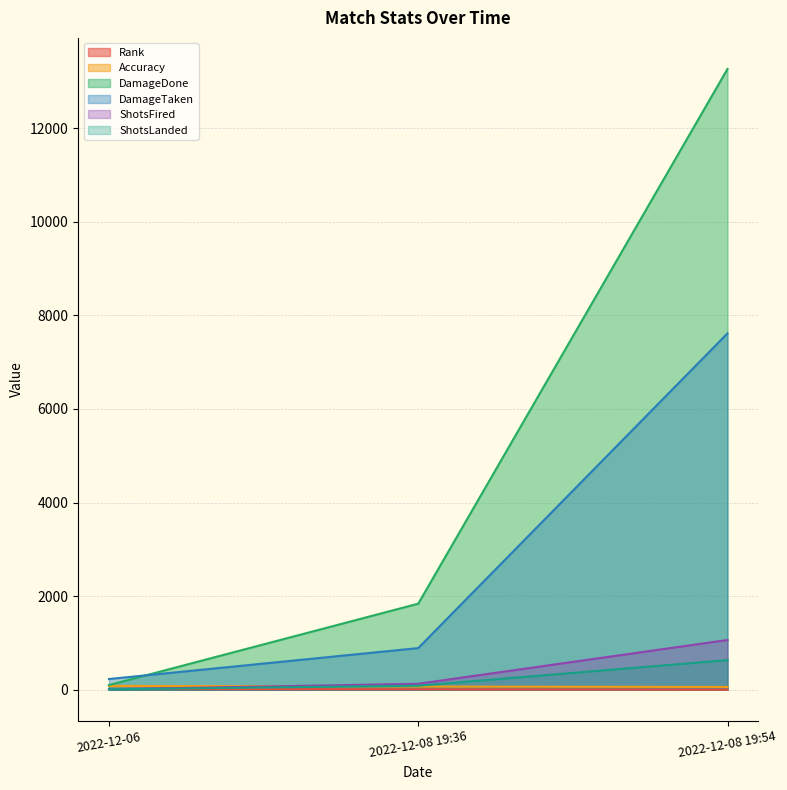

Does the chart have visible grid lines?

Yes